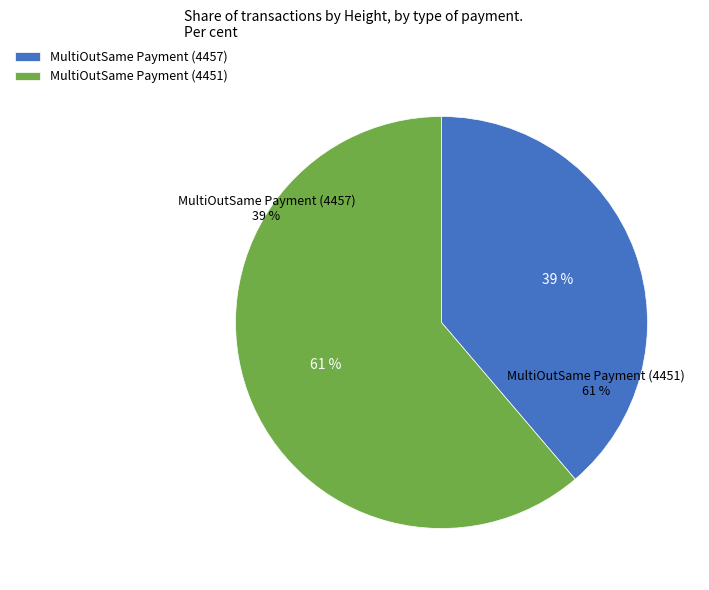

Does MultiOutSame Payment (4451) account for over 50% of the chart?

Yes